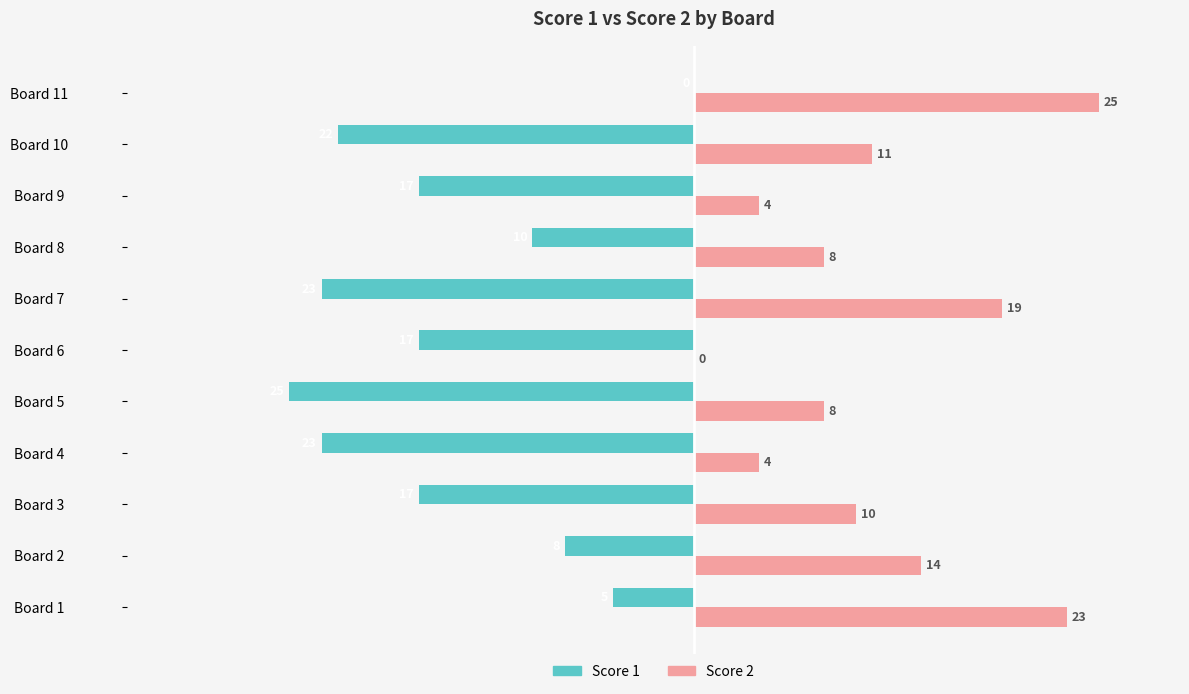

At which category is the sum across all series the highest?

Board 11